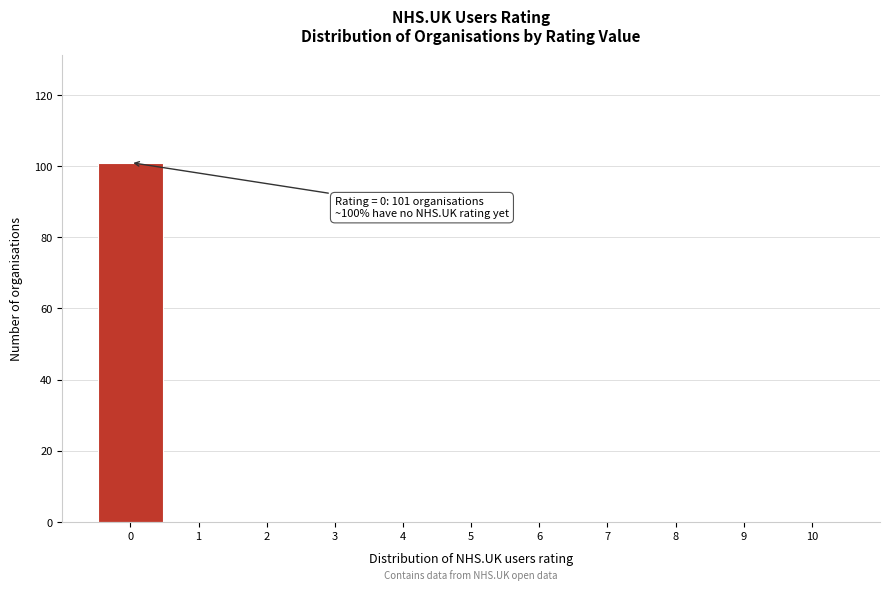

Over which range of the x-axis is the bar tallest?

-0.5 to 0.5